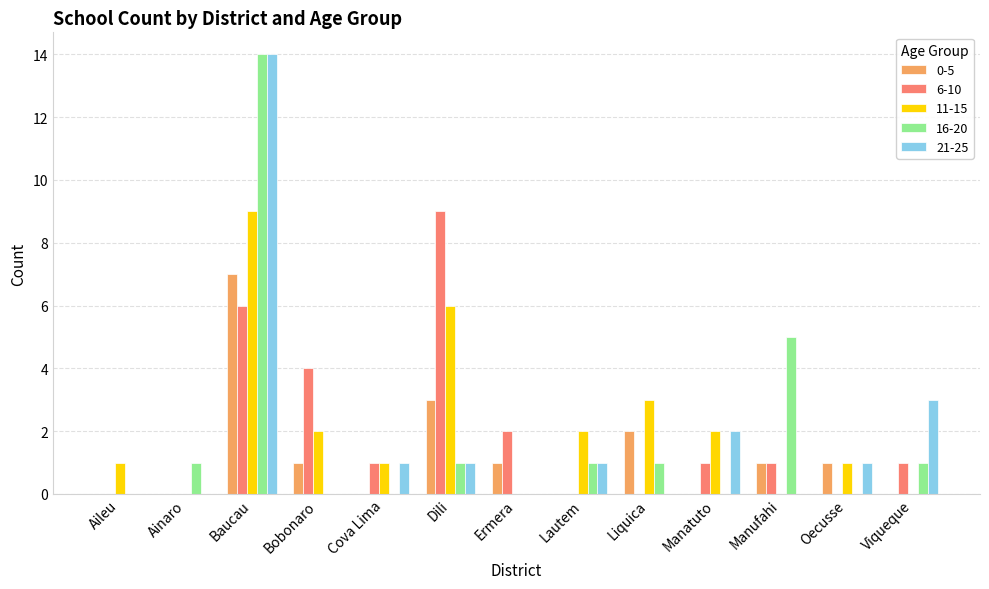

What value does the 11-15 series have at Liquica?

3